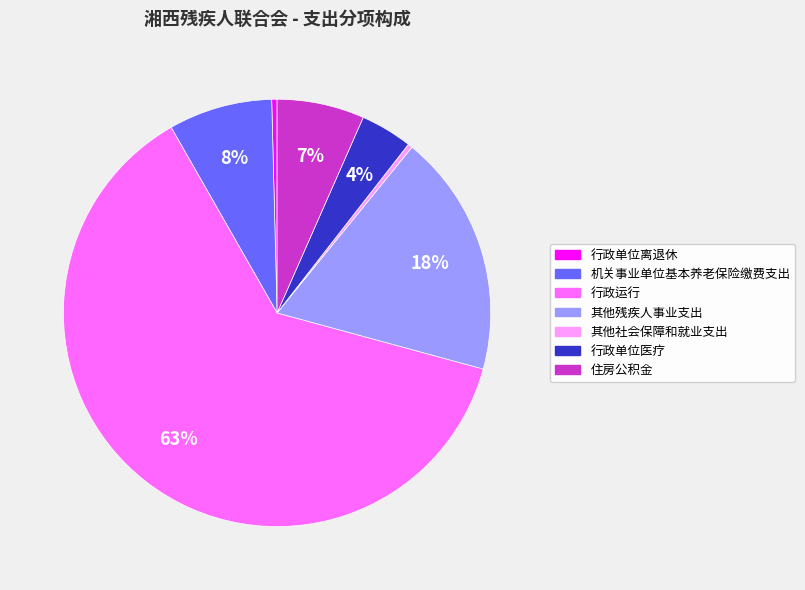

Count the number of slices in the pie.

7